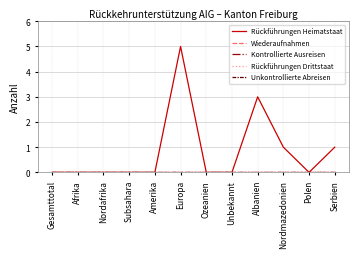

At which category does the chart reach its peak across all series?

Europa